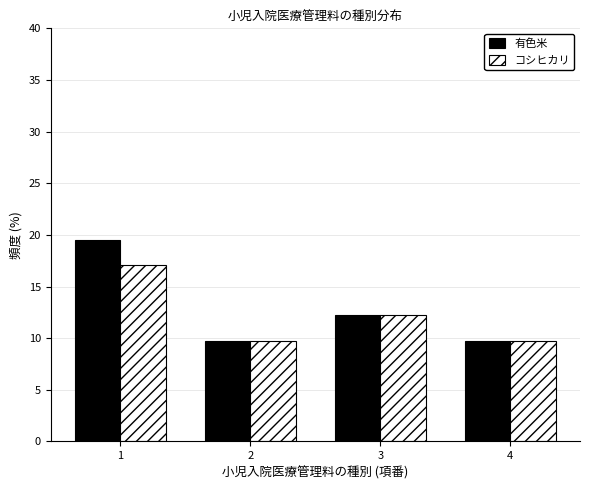

Reading left to right, what are all the values shown in this chart?

有色米: 19.5	9.8	12.2	9.8
コシヒカリ: 17.1	9.8	12.2	9.8